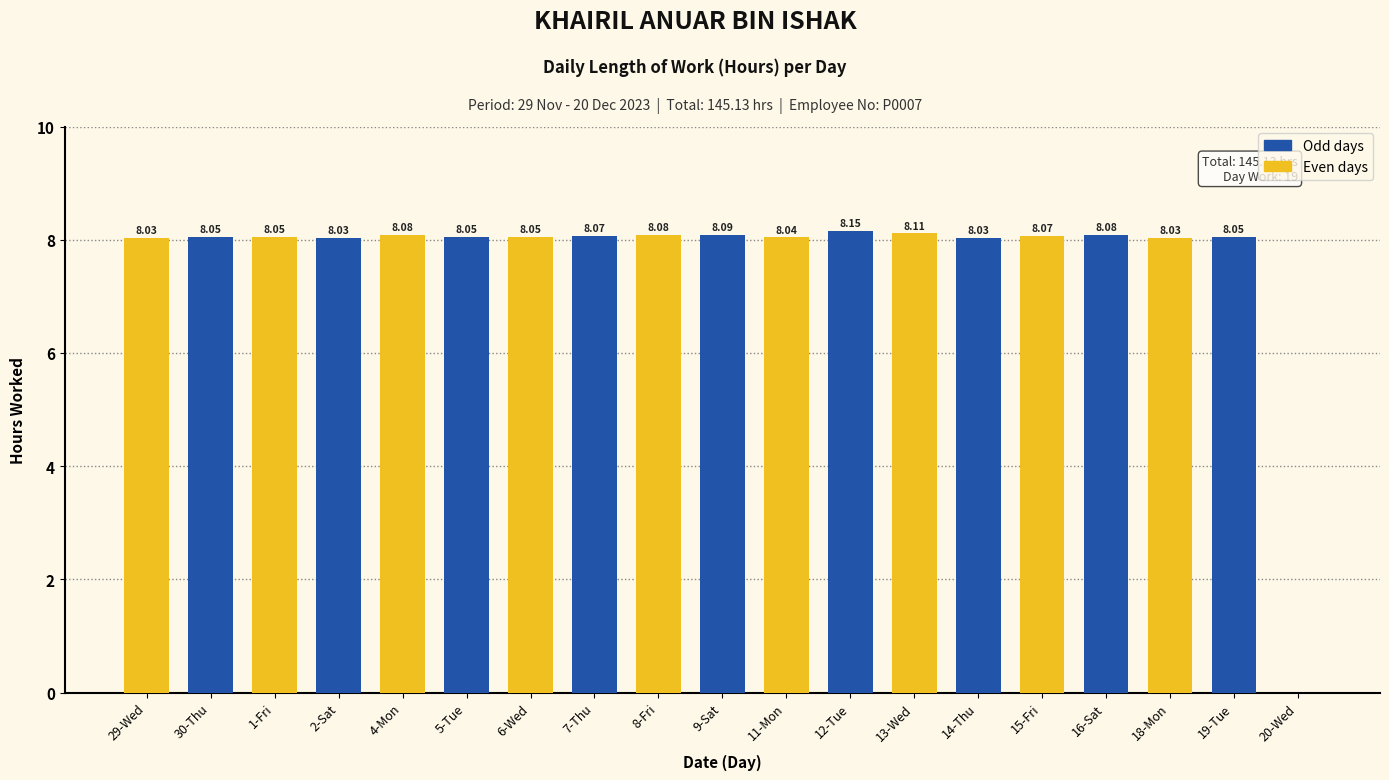

What is the average value?

7.6